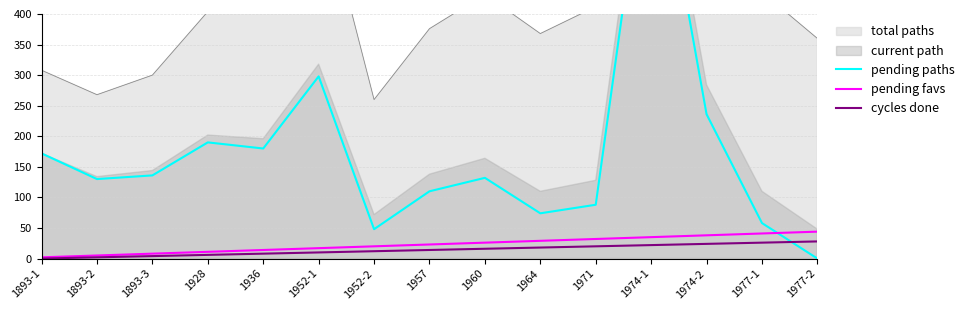

At which label does cycles done first exceed 14?

1960